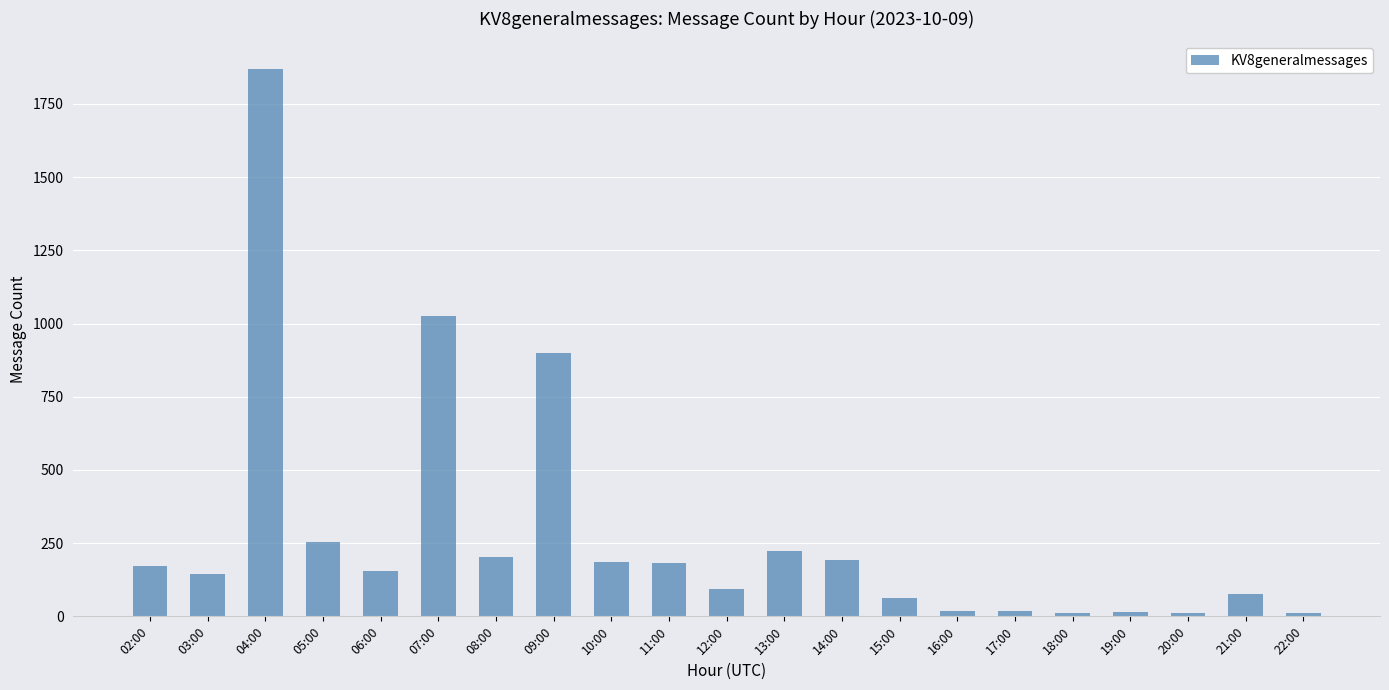

What is the sum of all values?

5834